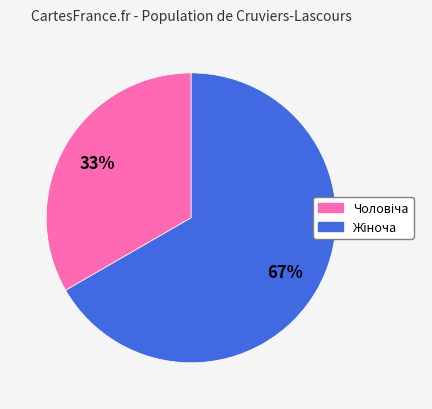

To the nearest percent, what is the average slice percentage?

50%